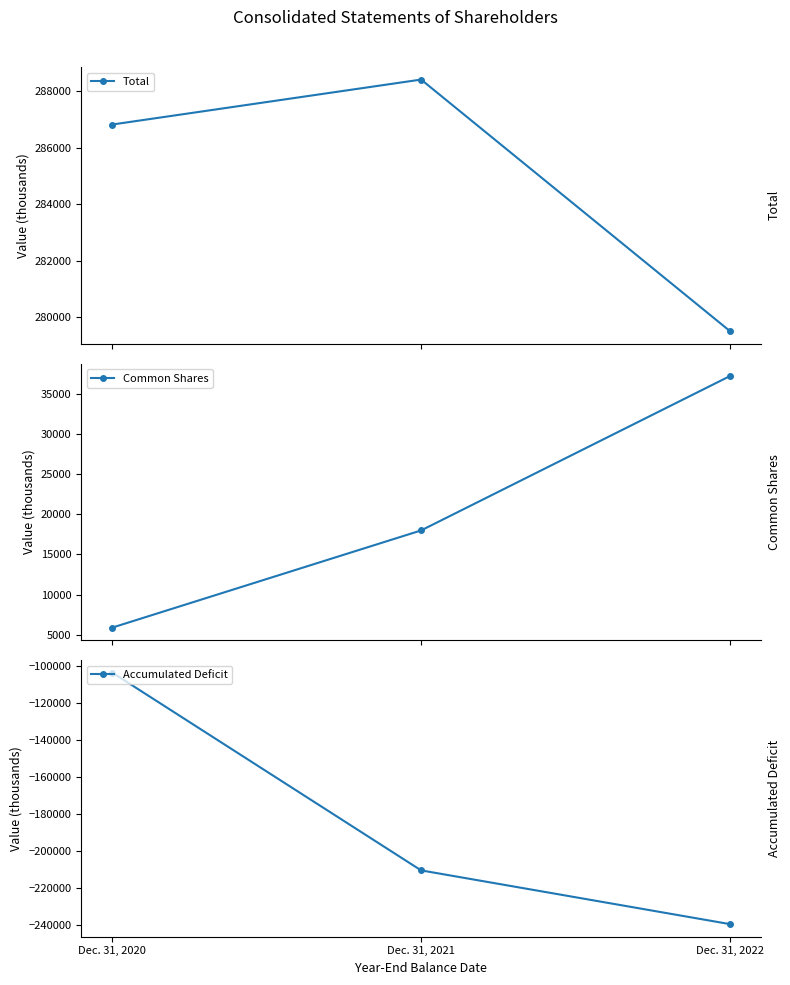

At which category is the sum across all series the highest?

Dec. 31, 2020